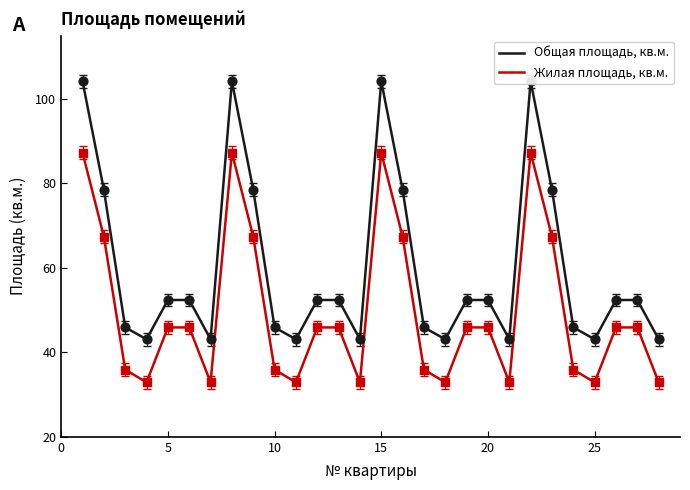

At how many categories does at least one series exceed 48?

16